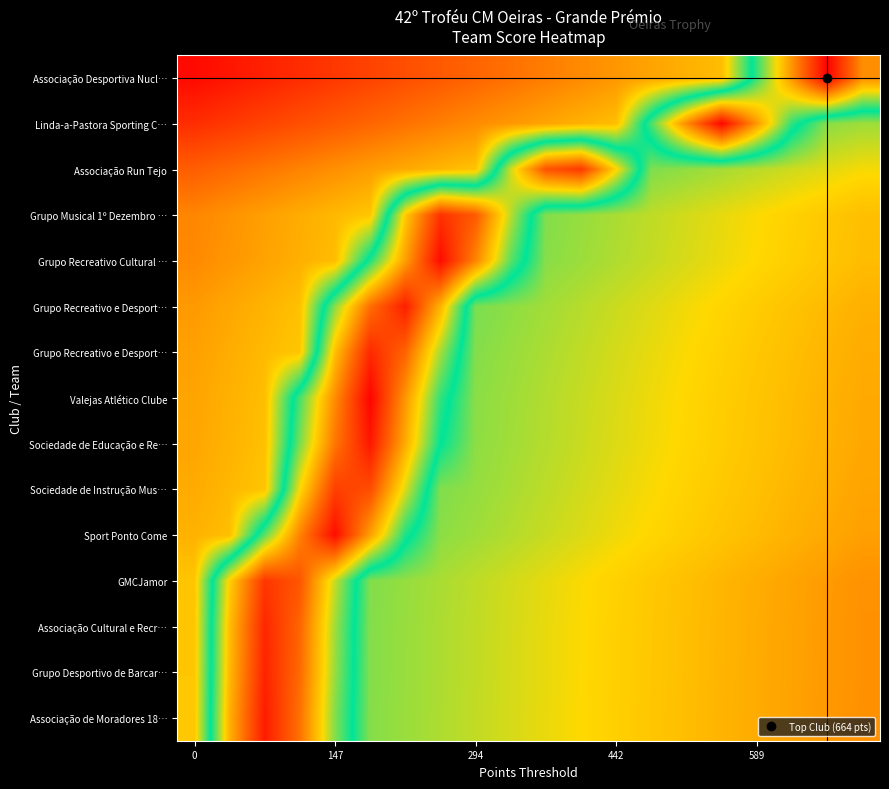

At which category is the sum across all series the highest?

5